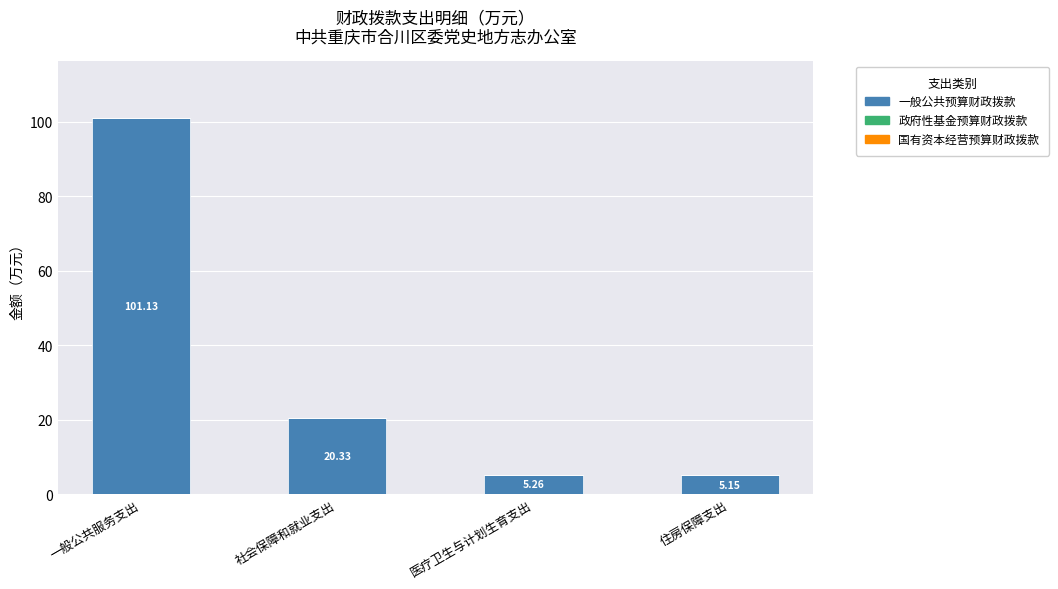

Rank the categories by value from highest to lowest.

一般公共服务支出, 社会保障和就业支出, 医疗卫生与计划生育支出, 住房保障支出